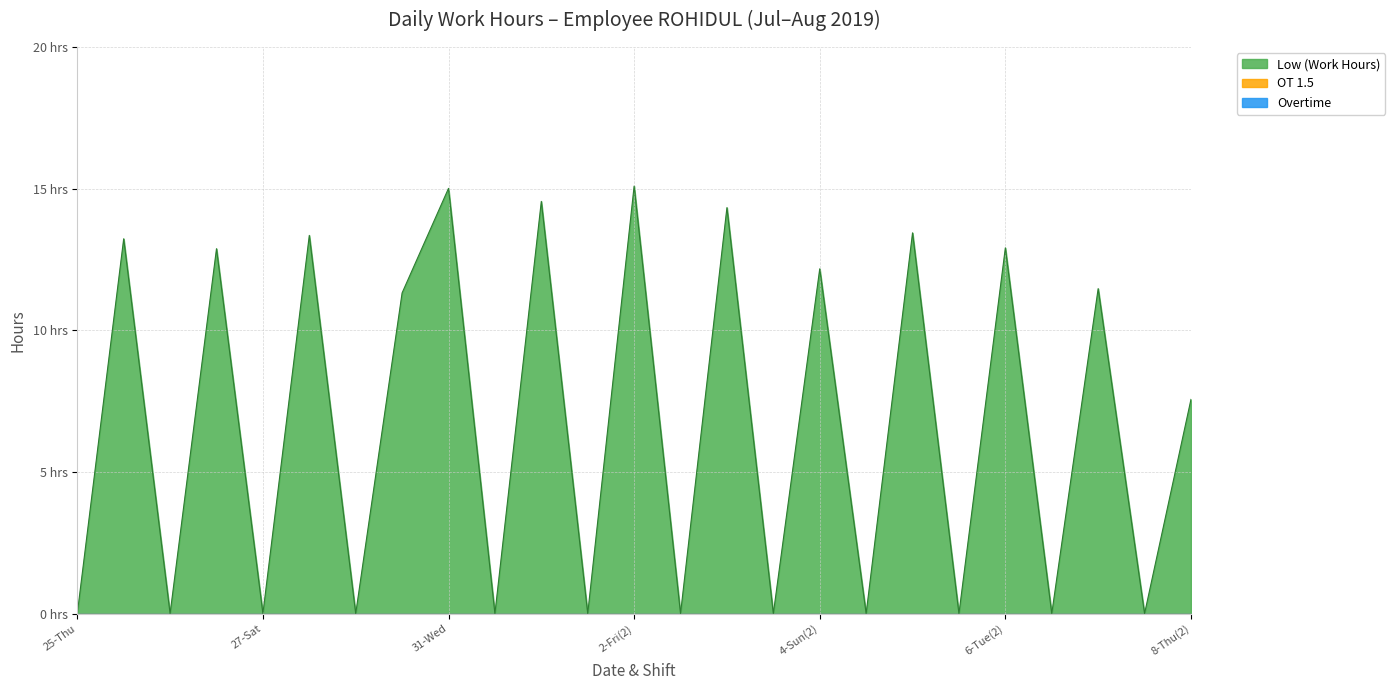

Is it true that Low (Work Hours) equals 18.5 at 5-Mon(2)?

False